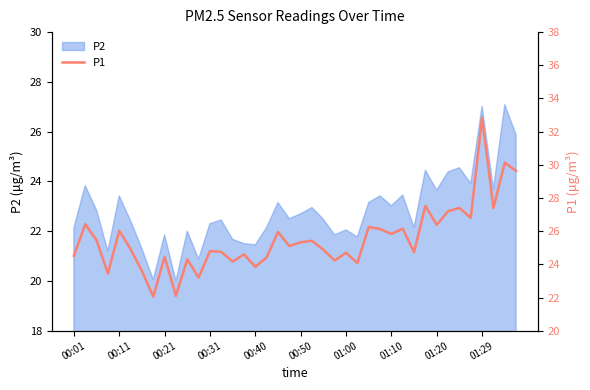

True or false: P2 has a value of 31.7 at 01:00.

False